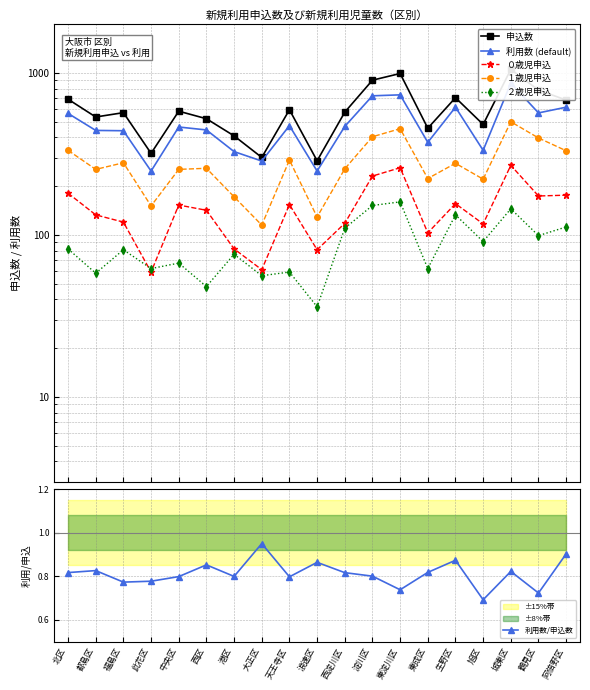

Which series has the largest total across all categories?

申込数